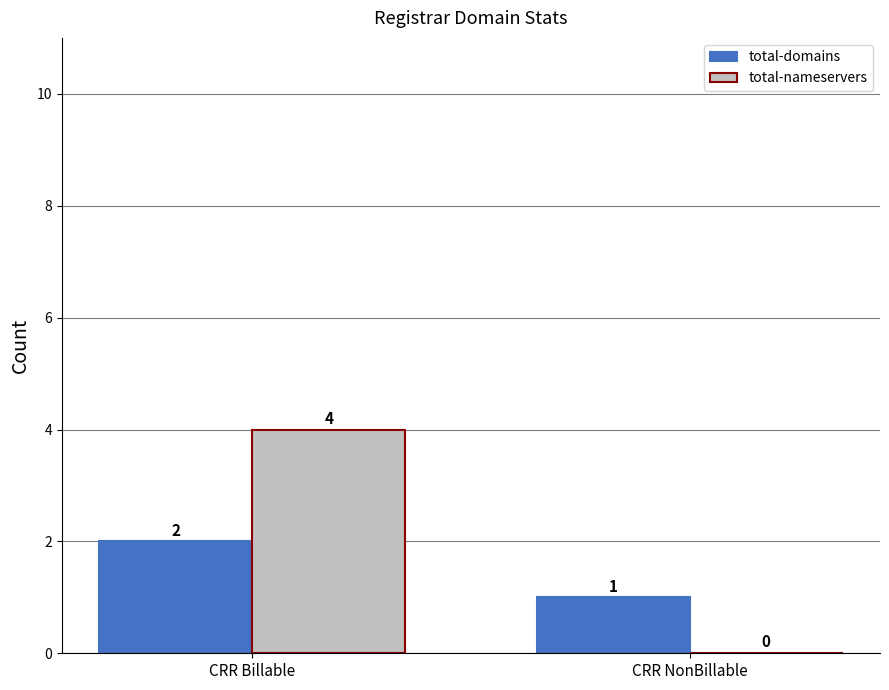

At which category is the sum across all series the highest?

CRR Billable